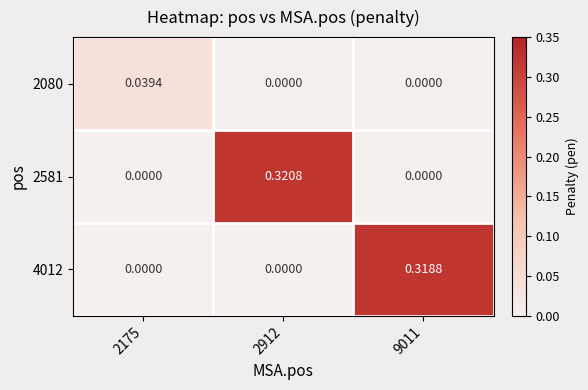

Is the value of 2581 at 2175 greater than the value of 2080 at 2175?

No